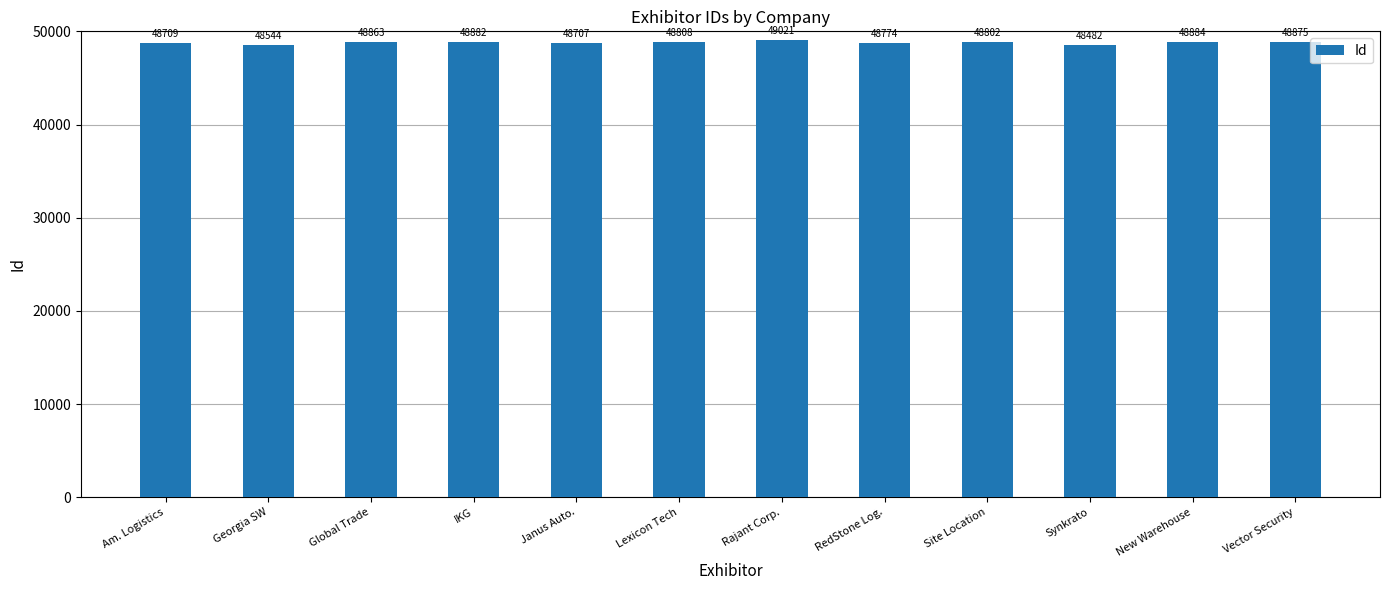

Reading right to left, extract all data points from this chart.

48875	48884	48482	48802	48774	49021	48808	48707	48882	48863	48544	48709